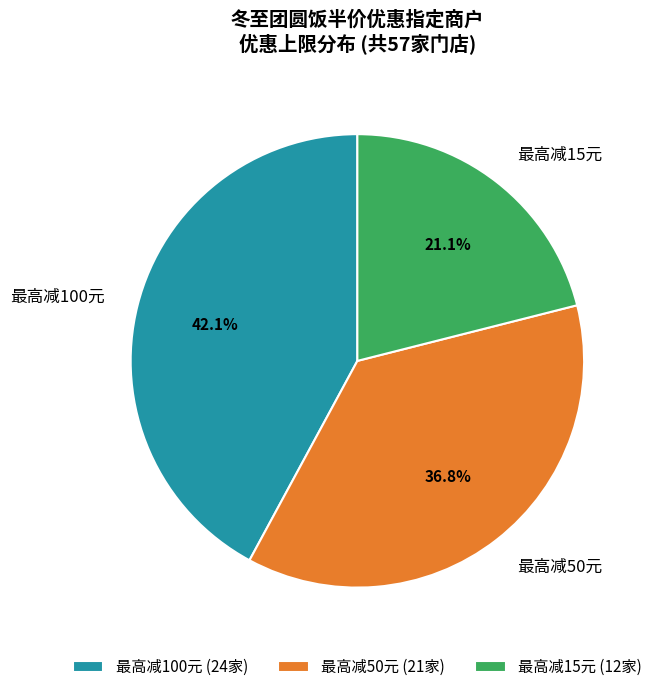

Is there a majority slice in this chart?

No